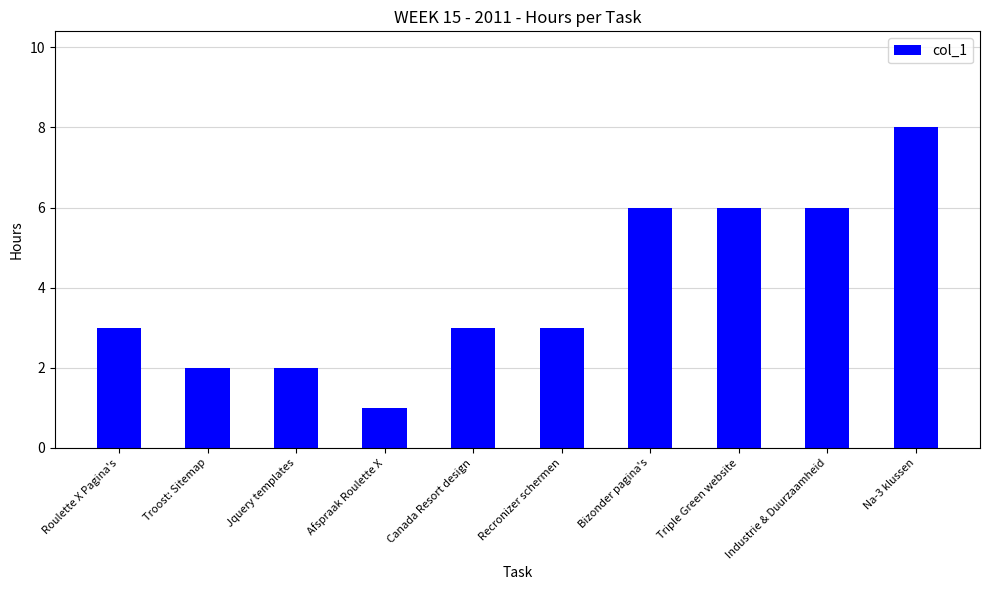

Reading left to right, list all the values displayed in this chart.

Roulette X Pagina's=3	Troost: Sitemap=2	Jquery templates=2	Afspraak Roulette X=1	Canada Resort design=3	Recronizer schermen=3	Bizonder pagina's=6	Triple Green website=6	Industrie & Duurzaamheid=6	Na-3 klussen=8